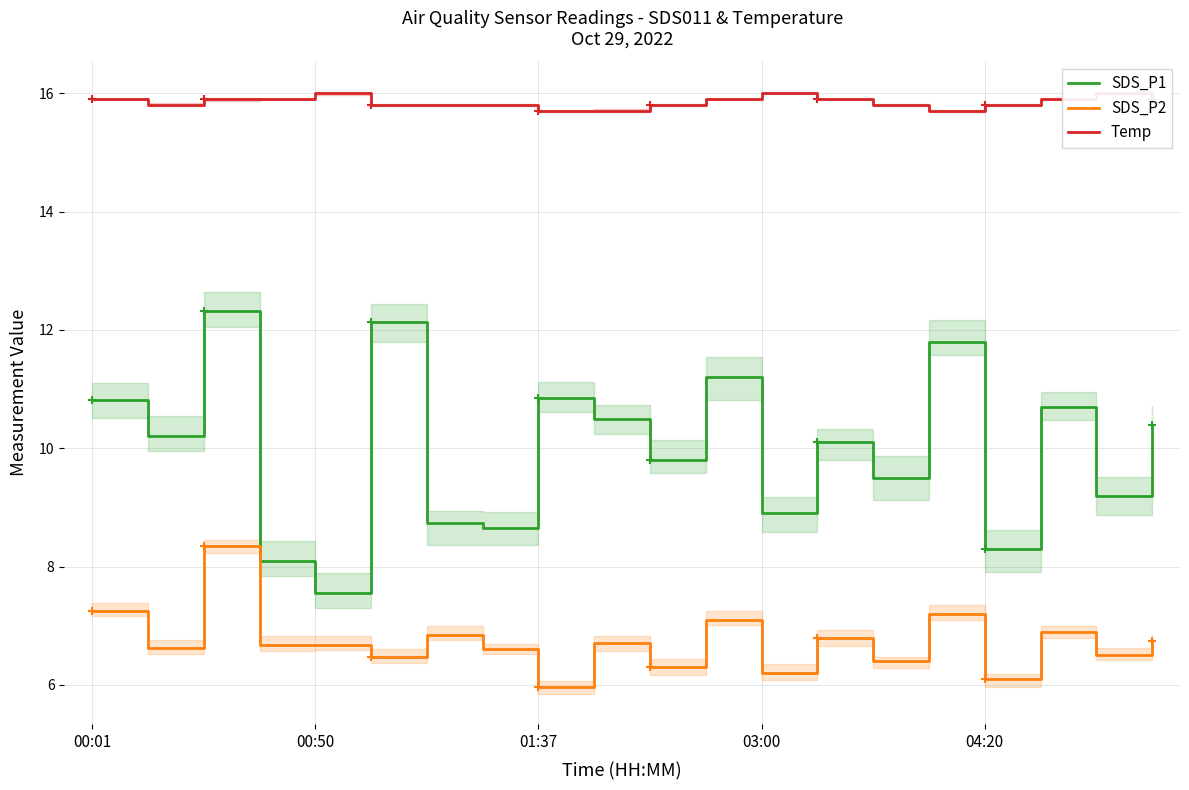

What is the minimum value shown in the chart?

6.0